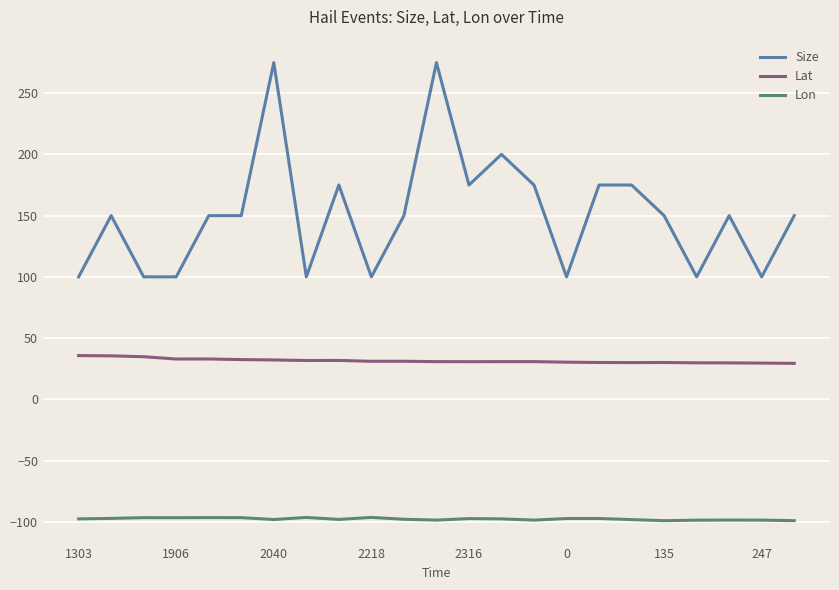

Does the chart have visible grid lines?

Yes